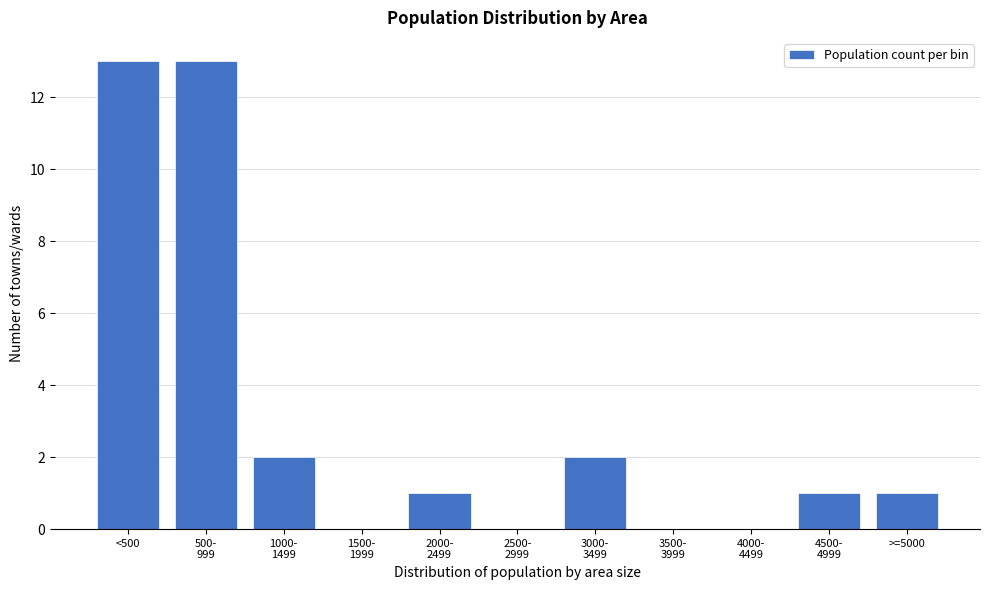

What is the maximum value shown in the chart?

13